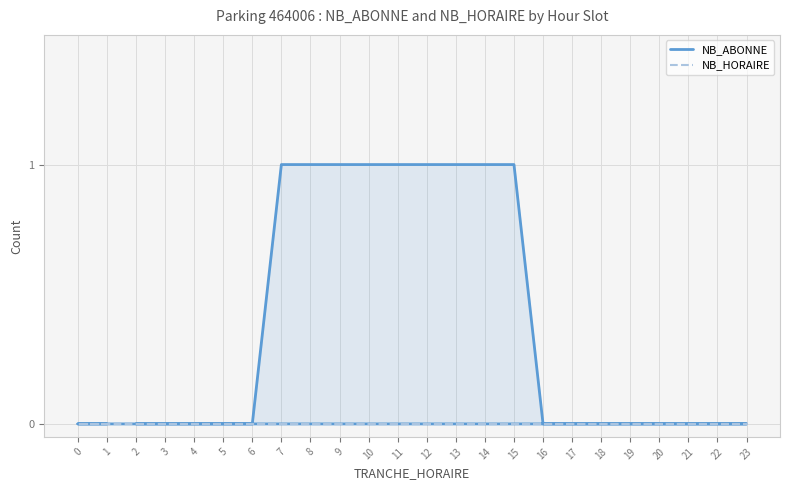

At 19, list the series in order from smallest to largest.

NB_ABONNE, NB_HORAIRE